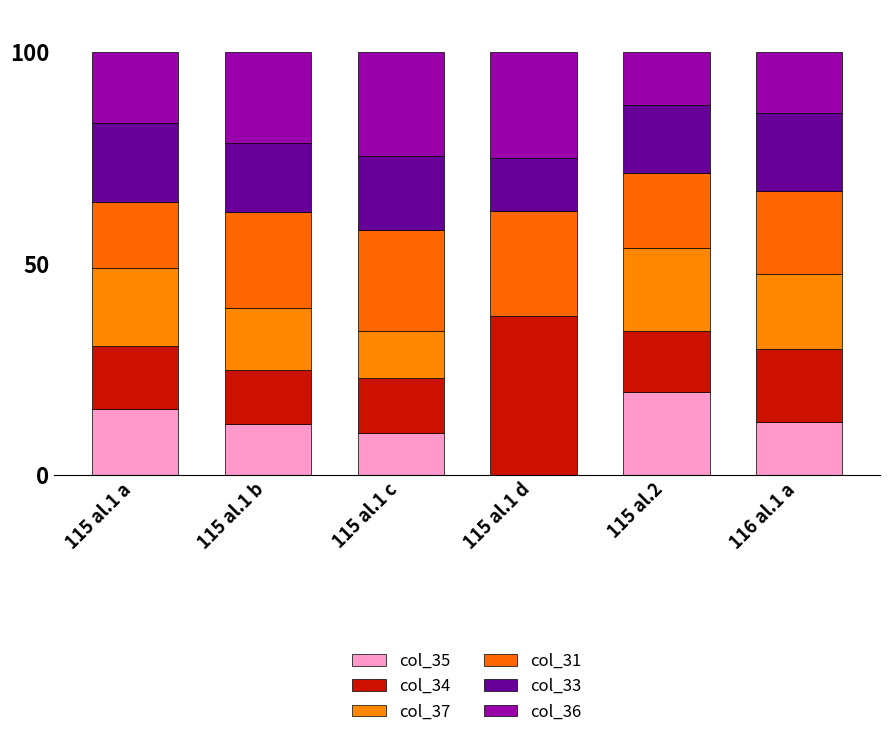

What is the label of the 6th bar from the left?

116 al.1 a